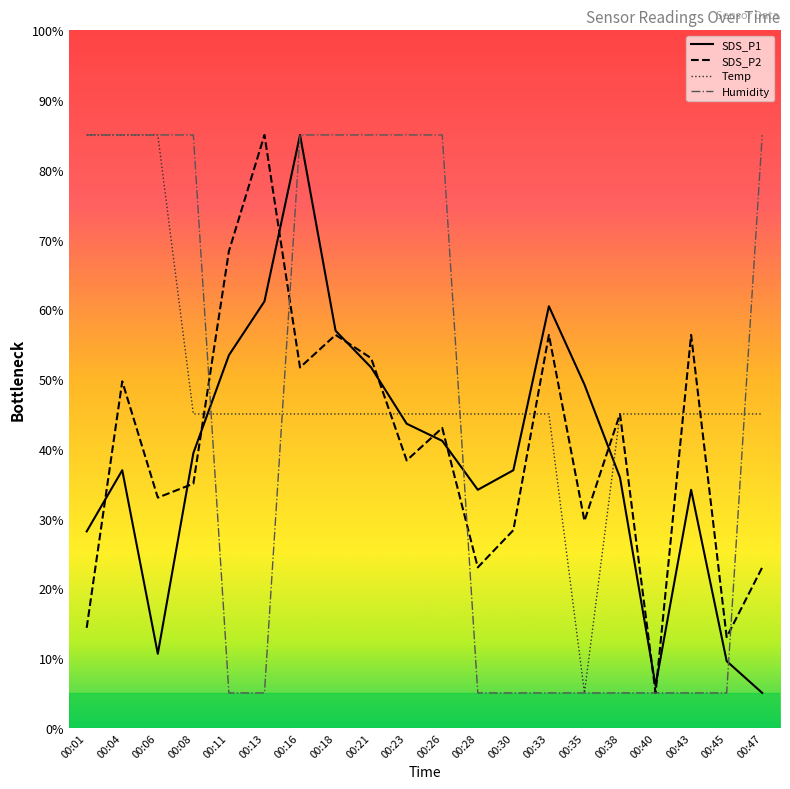

The Humidity series shows 5.0 at 00:43. True or false?

True